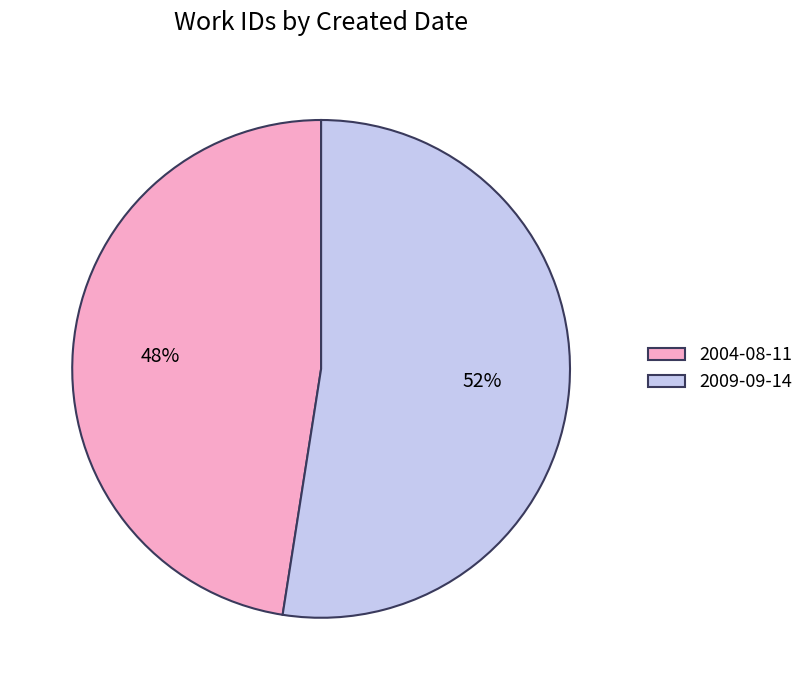

What percentage is the 2009-09-14 slice, to the nearest percent?

52%